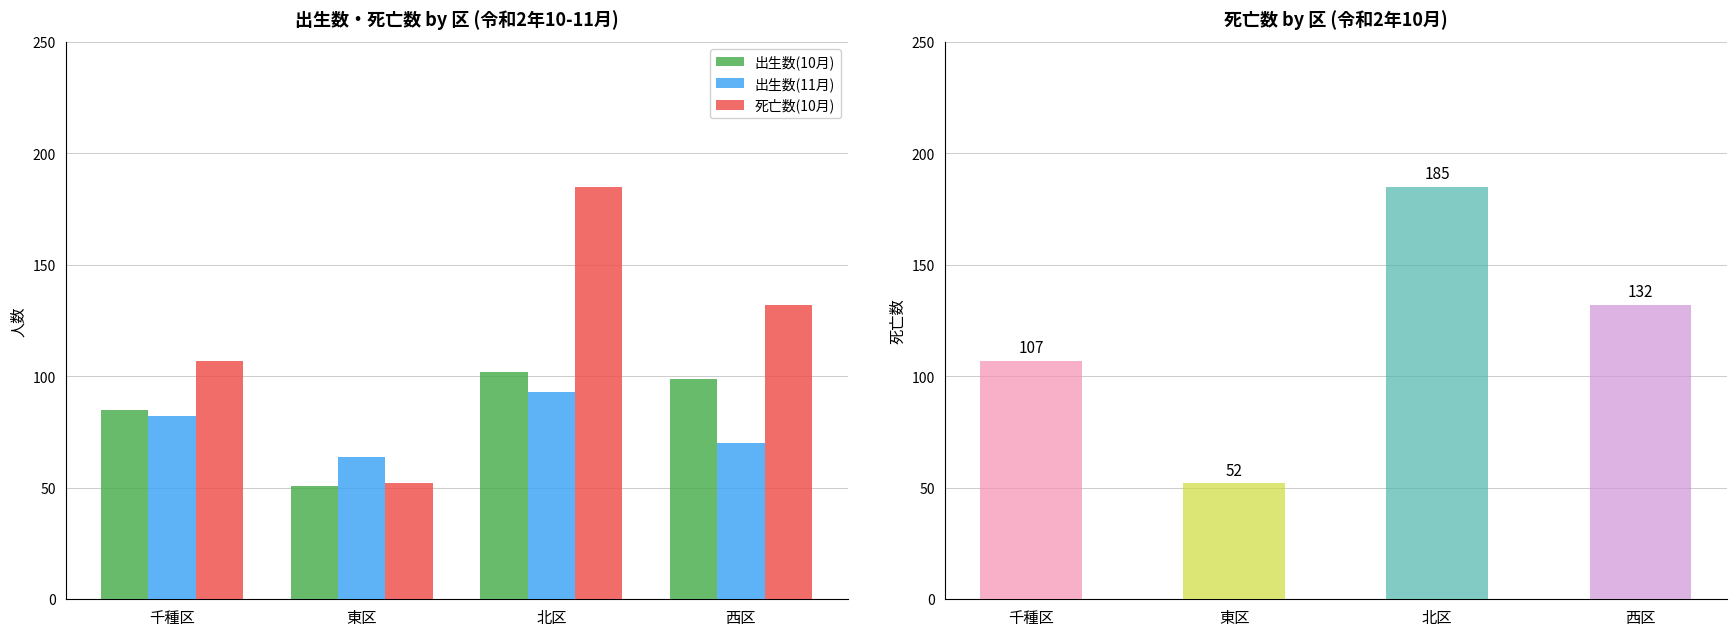

Reading left to right, extract all data points from this chart.

出生数(10月): 千種区=85	東区=51	北区=102	西区=99
出生数(11月): 千種区=82	東区=64	北区=93	西区=70
死亡数(10月): 千種区=107	東区=52	北区=185	西区=132